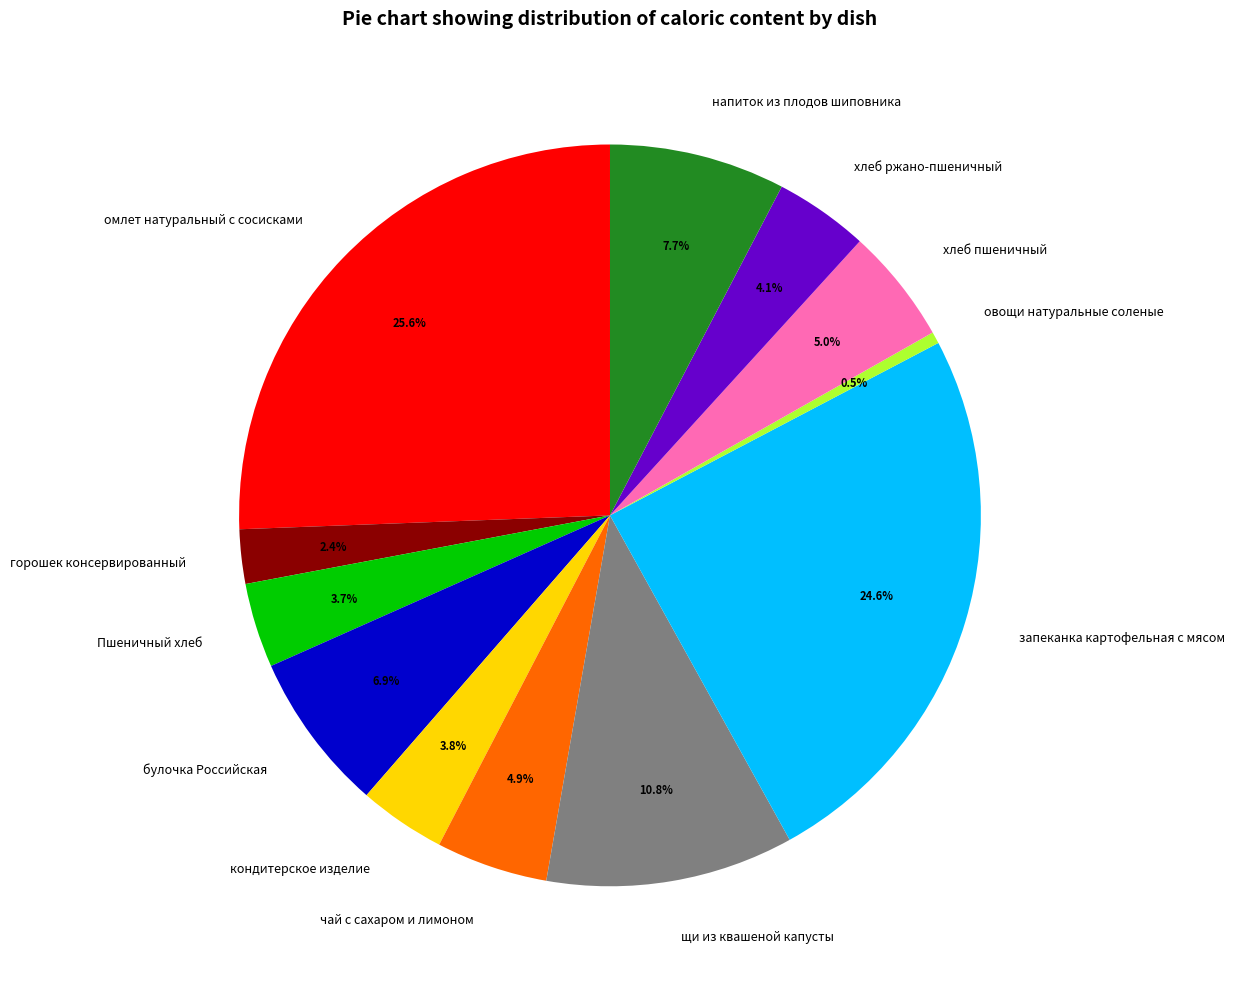

Between напиток из плодов шиповника and омлет натуральный с сосисками, which is larger?

омлет натуральный с сосисками